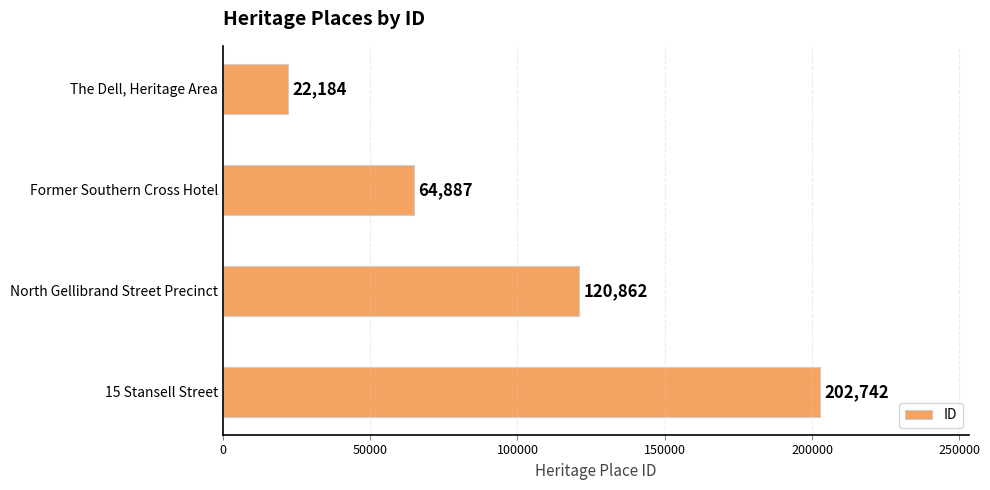

What is the value of the 1st bar from the top?

22184